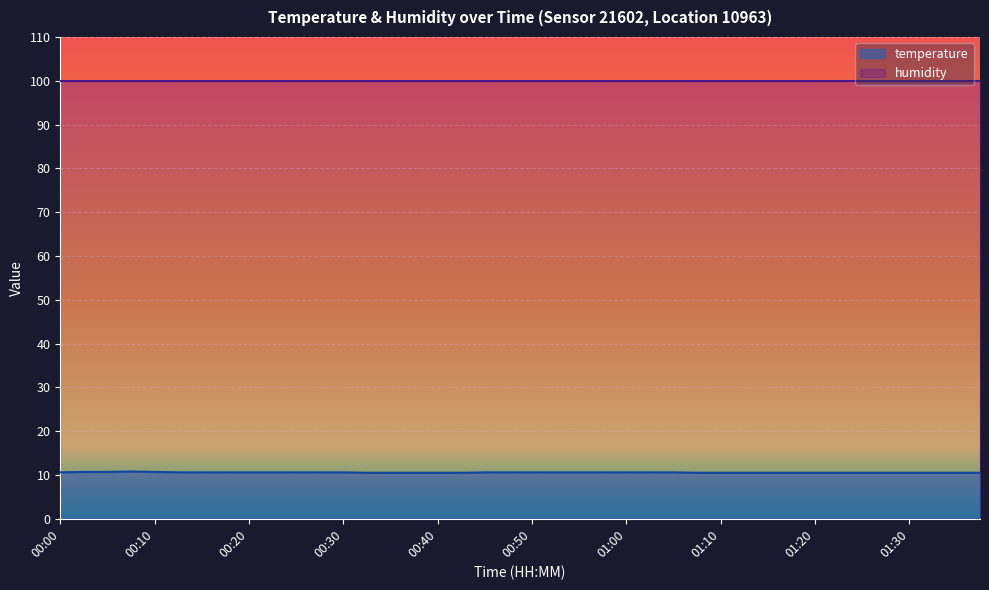

What is the change in value from 00:25 to 01:13?

-0.1